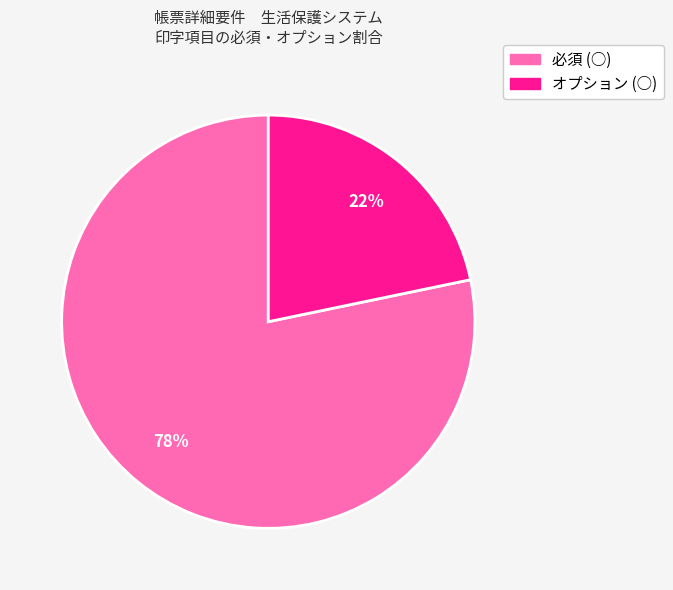

True or false: オプション (○) accounts for 22% of the total.

True